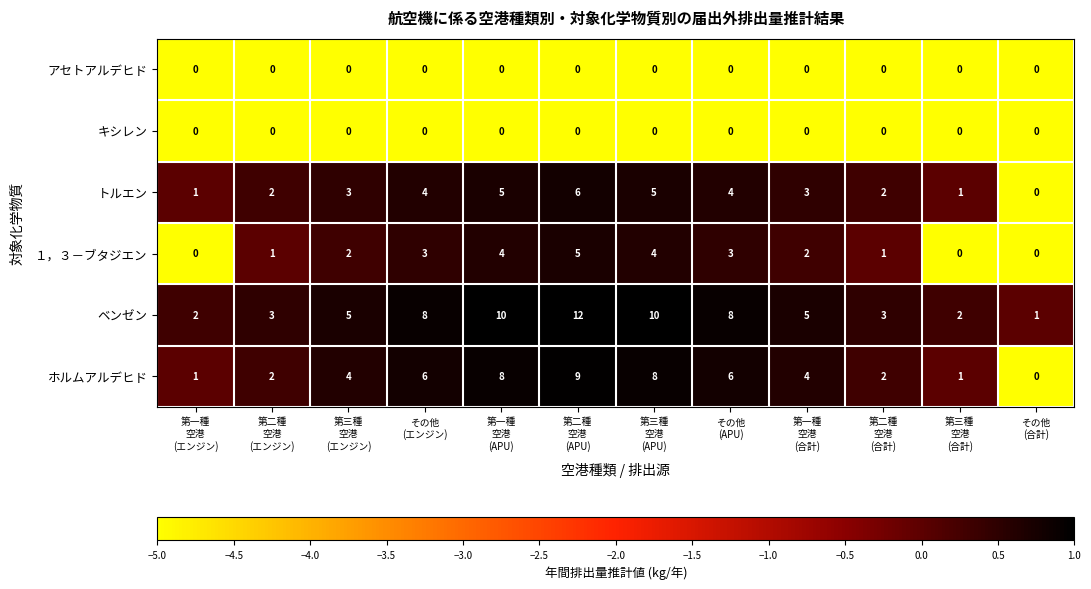

How many values in the ベンゼン series are below 5?

5